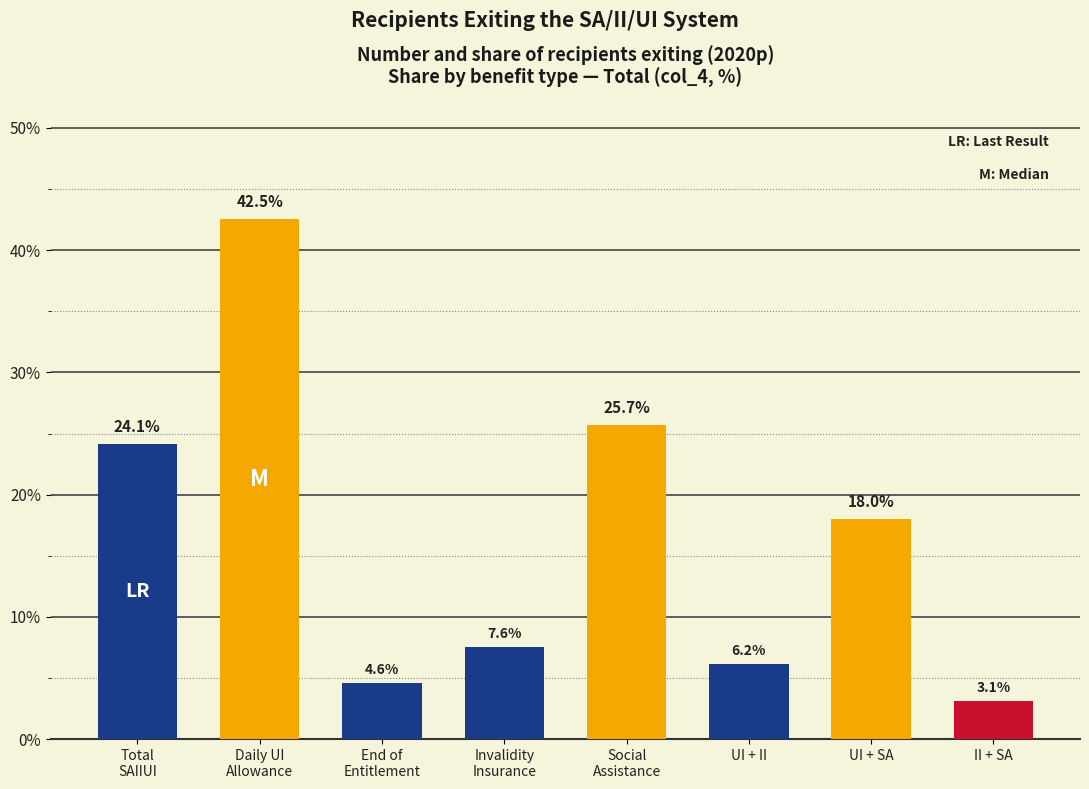

List the labels in order of value, largest first.

Daily UI
Allowance, Social
Assistance, Total
SAIIUI, UI + SA, Invalidity
Insurance, UI + II, End of
Entitlement, II + SA